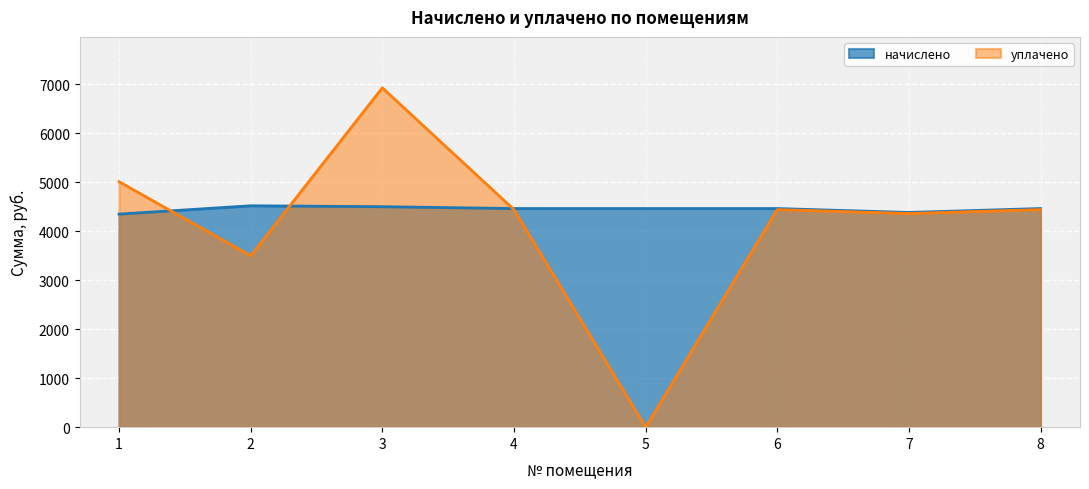

How many data points in начислено are above 4464?

6